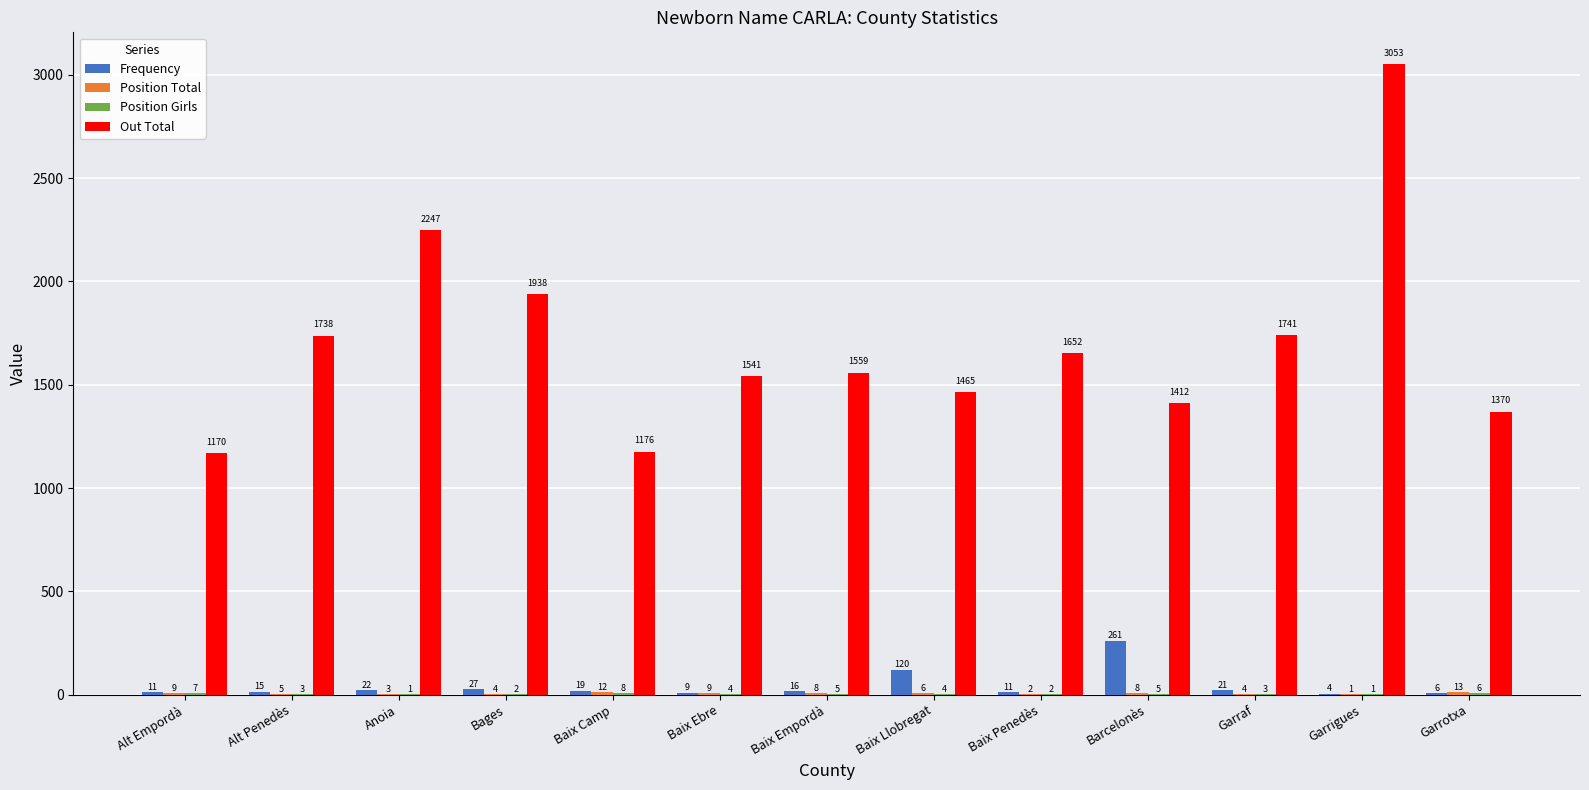

At which label does Out Total first exceed 1559?

Alt Penedès